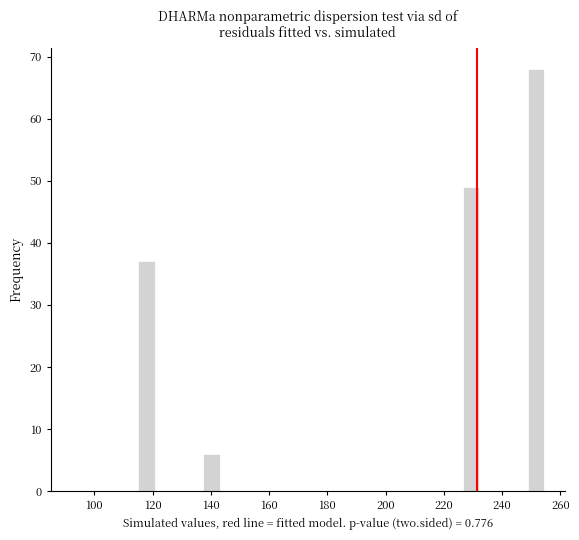

Read against the x-axis, roughly where is the centre of the tallest bar?

252